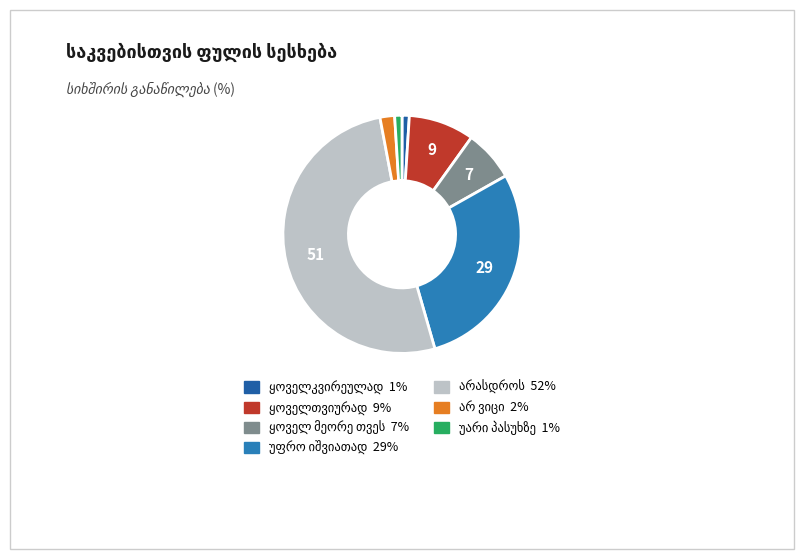

To the nearest percent, what portion does უფრო იშვიათად represent?

29%